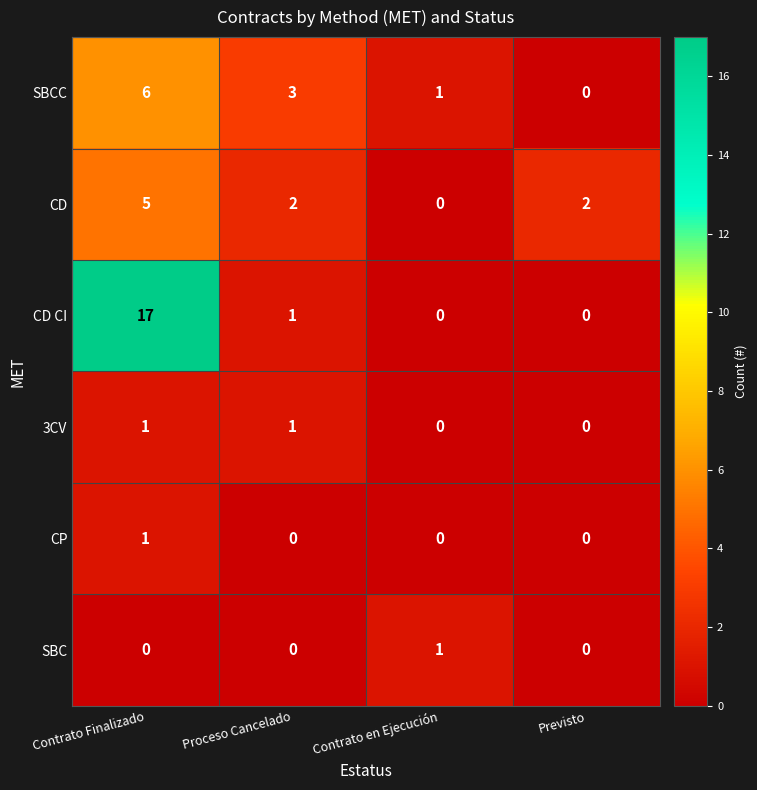

Reading left to right, list all the values displayed in this chart.

SBCC: Contrato Finalizado=6	Proceso Cancelado=3	Contrato en Ejecución=1	Previsto=0
CD: Contrato Finalizado=5	Proceso Cancelado=2	Contrato en Ejecución=0	Previsto=2
CD CI: Contrato Finalizado=17	Proceso Cancelado=1	Contrato en Ejecución=0	Previsto=0
3CV: Contrato Finalizado=1	Proceso Cancelado=1	Contrato en Ejecución=0	Previsto=0
CP: Contrato Finalizado=1	Proceso Cancelado=0	Contrato en Ejecución=0	Previsto=0
SBC: Contrato Finalizado=0	Proceso Cancelado=0	Contrato en Ejecución=1	Previsto=0